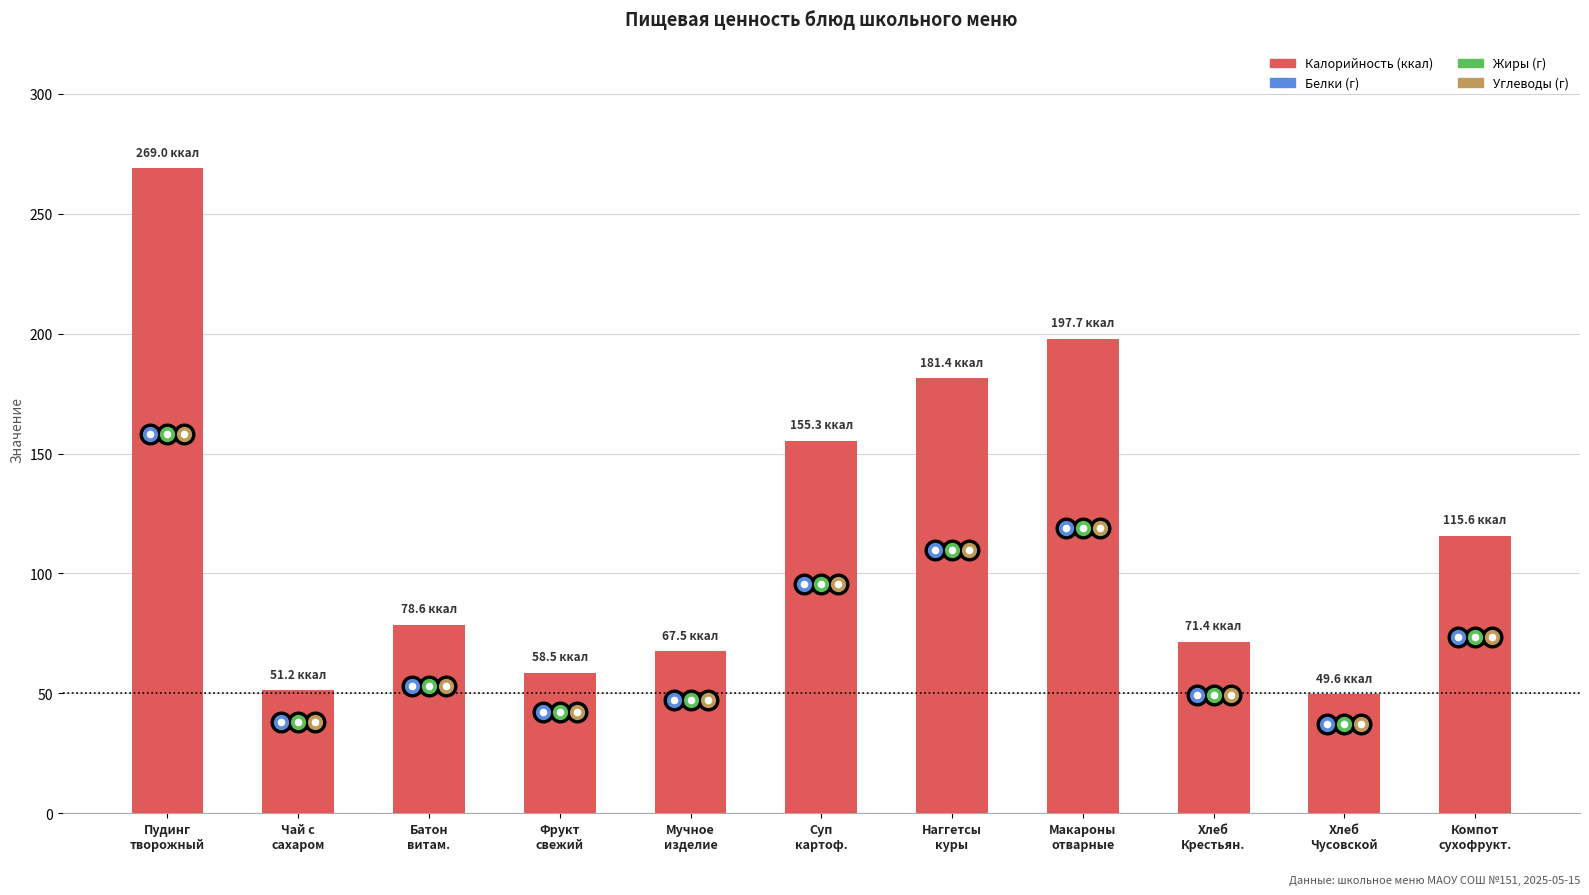

Which has a higher value, Хлеб
Чусовской or Компот
сухофрукт.?

Компот
сухофрукт.